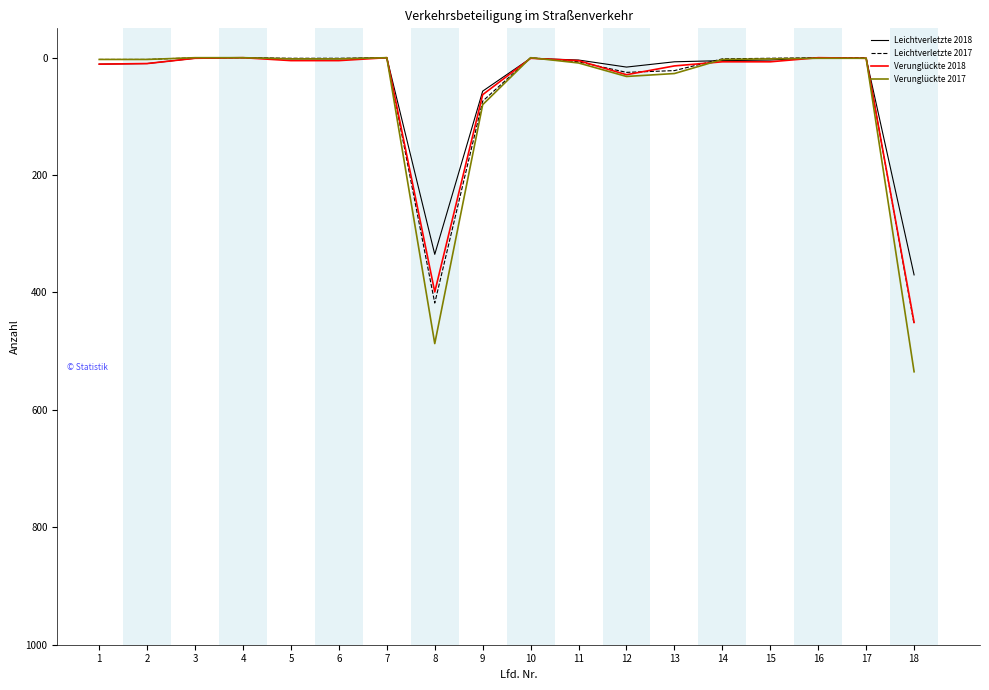

At which category is the sum across all series the highest?

18